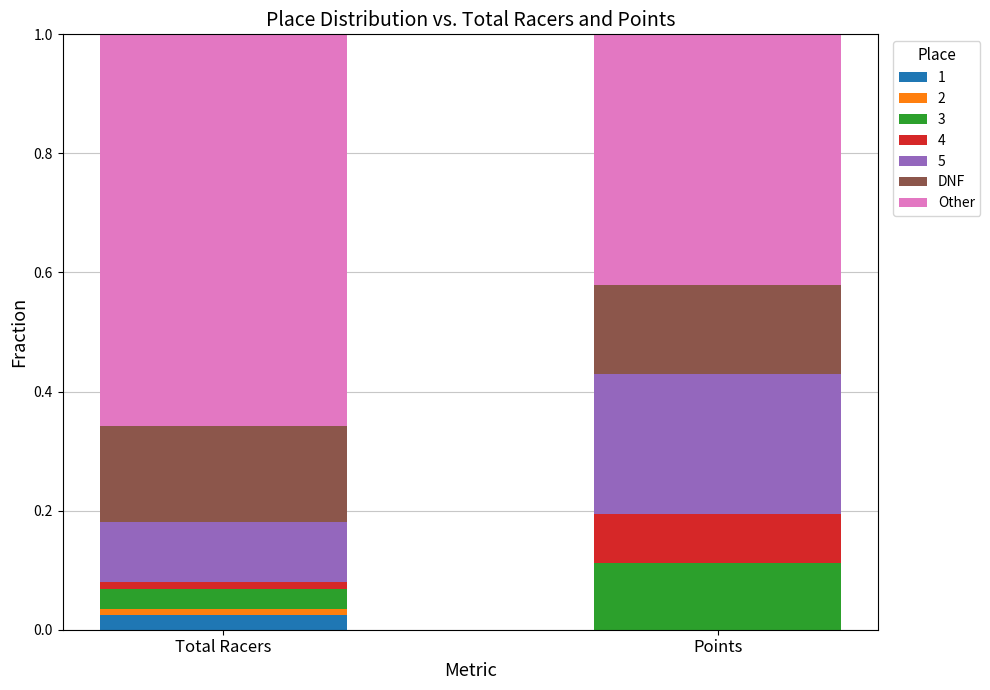

What is the total value across all series at Points?

1.0